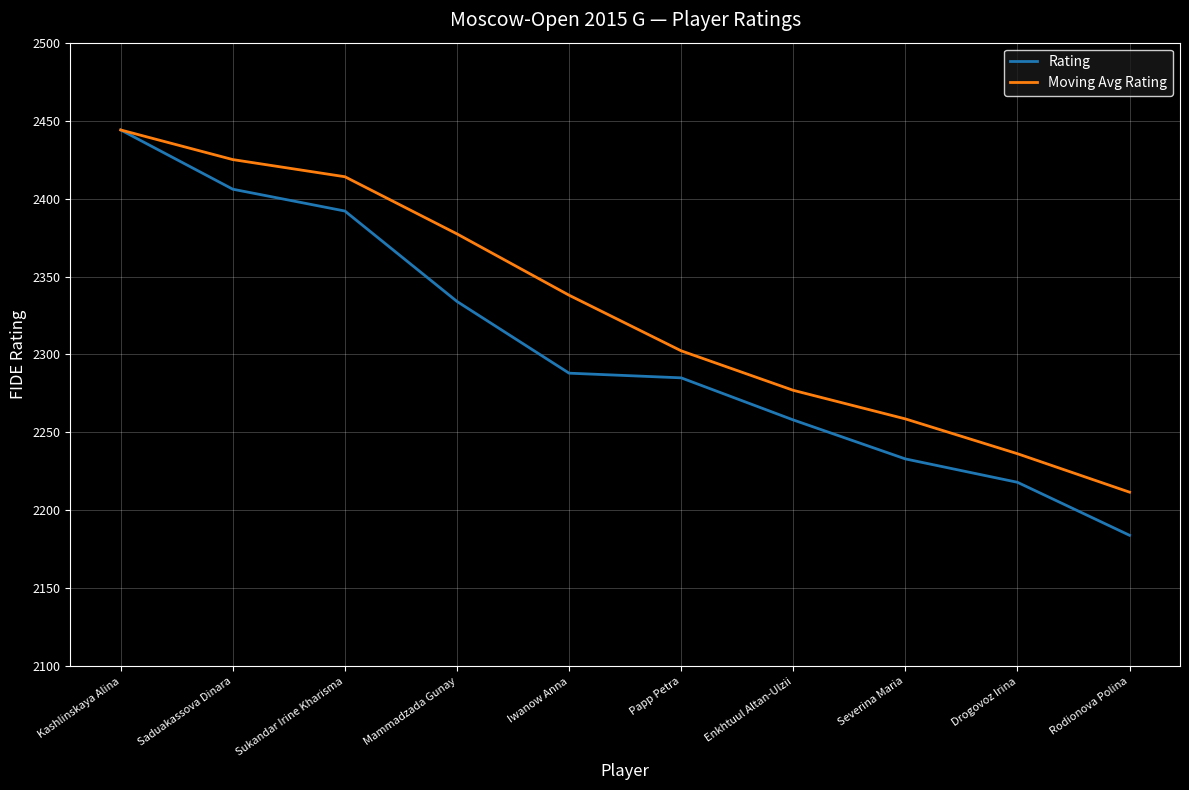

What position from the left is Rodionova Polina?

10